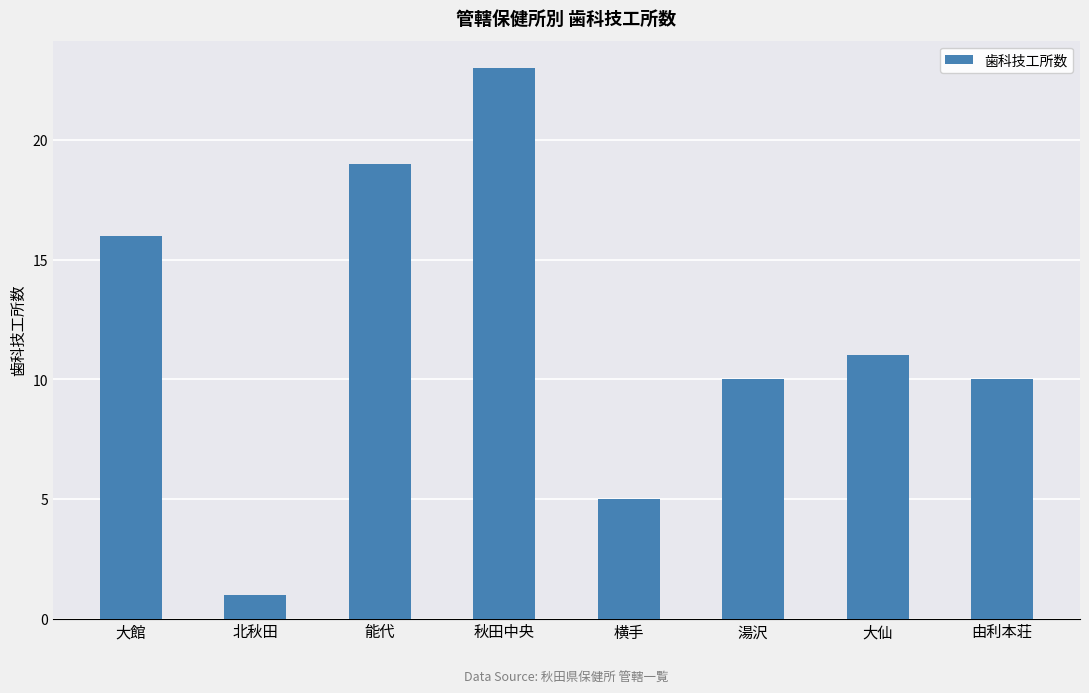

At which category does the chart reach its peak across all series?

秋田中央